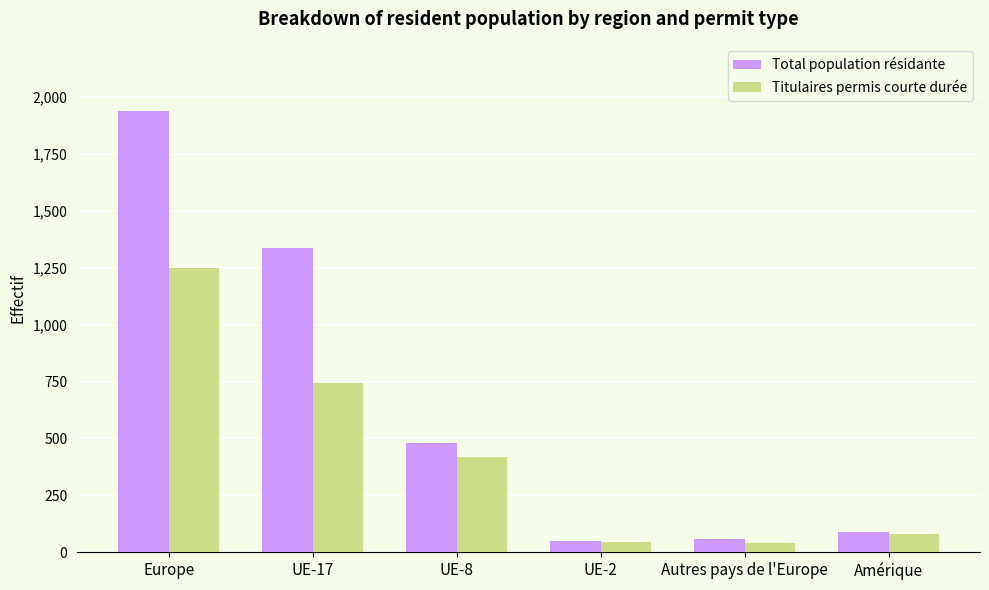

What is the label of the 2nd bar from the right?

Autres pays de l'Europe